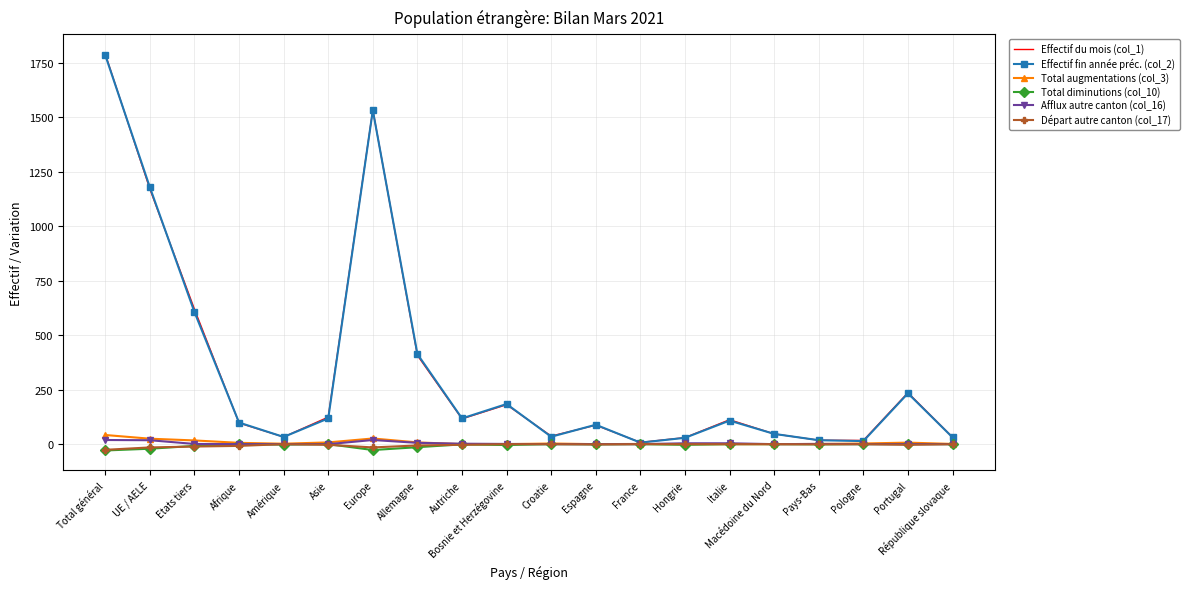

Which series has the widest spread of values?

Effectif du mois (col_1)